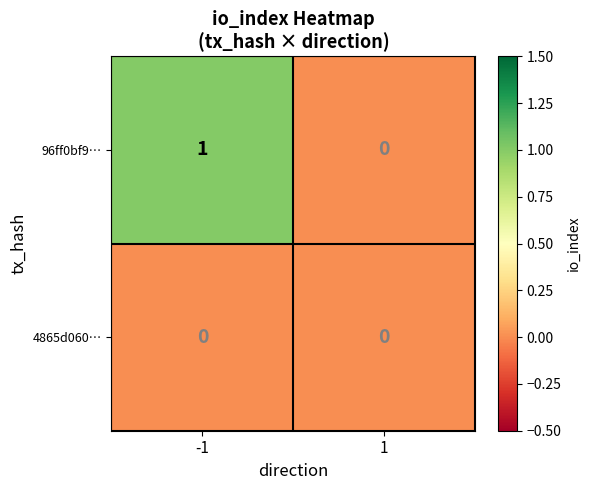

Which series has the largest total across all categories?

96ff0bf9…